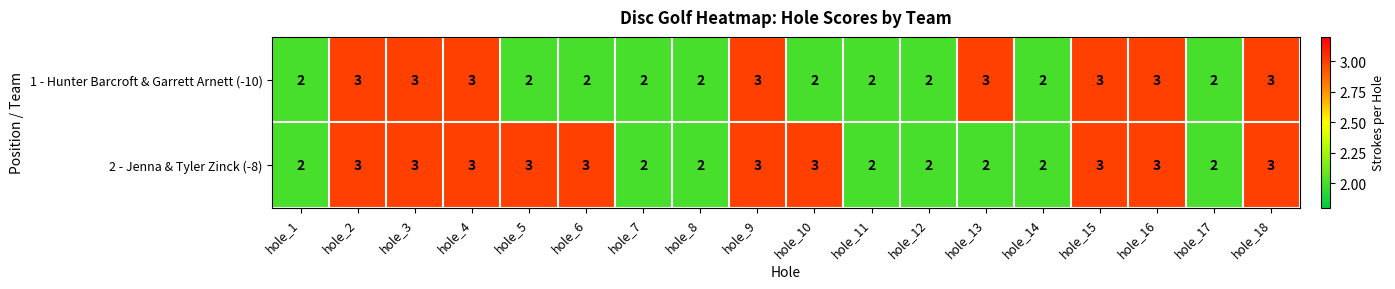

Which series has the largest total across all categories?

2 - Jenna & Tyler Zinck (-8)